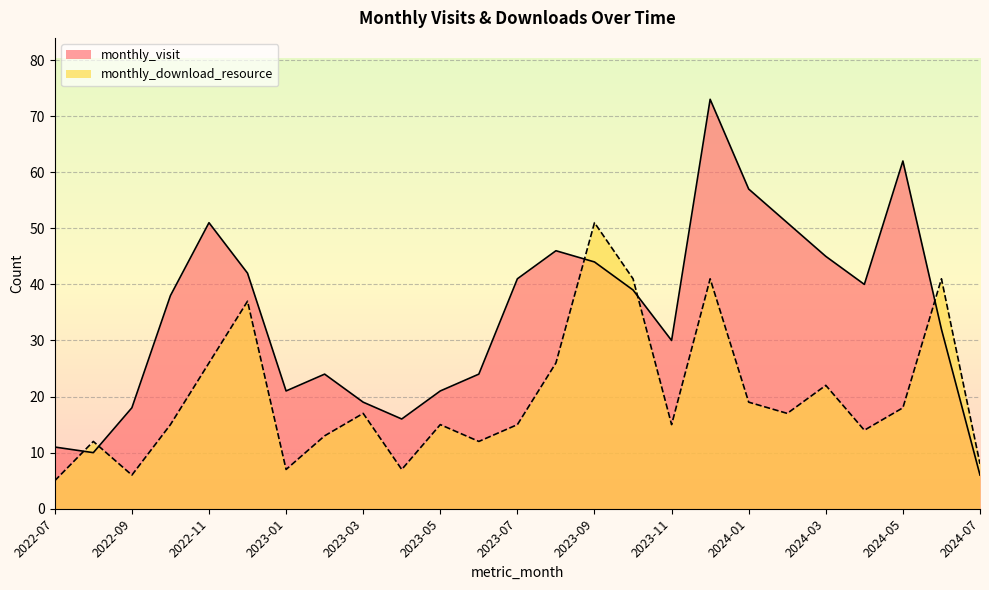

What is the difference between the monthly_download_resource values at 2023-01 and 2023-03?

10